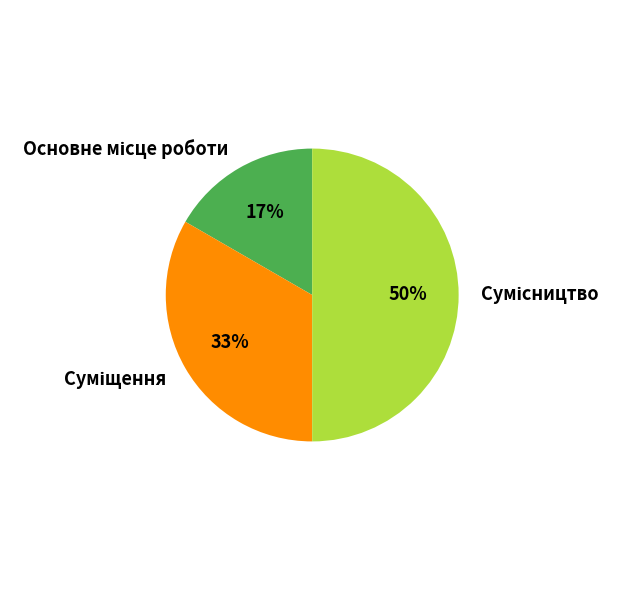

How many slices are in this pie chart?

3